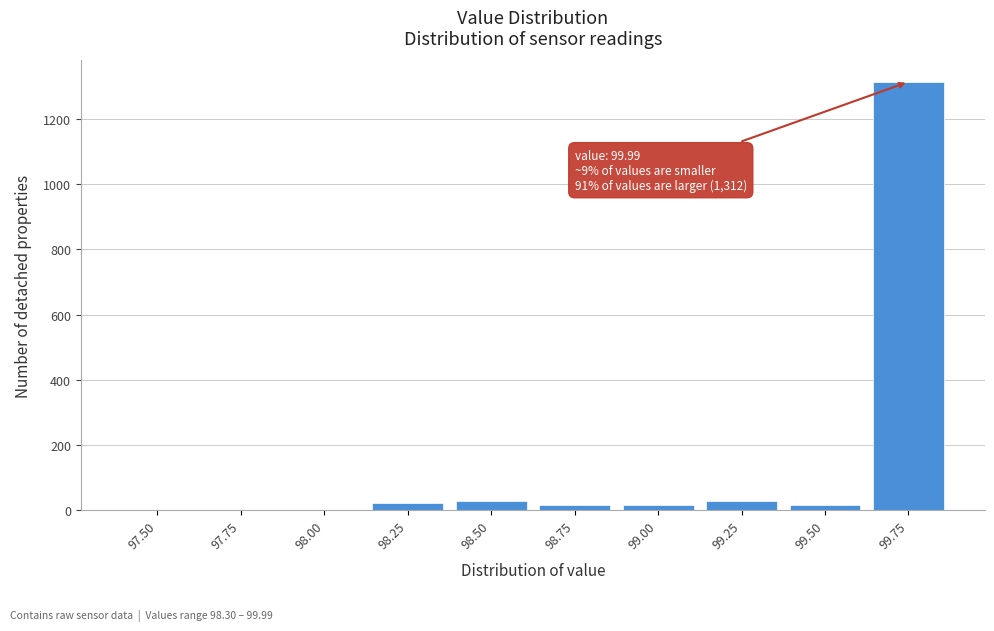

What is the sum of all values?

1437